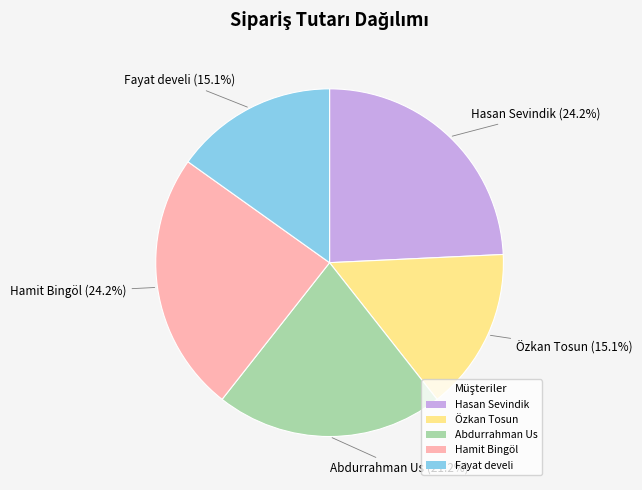

To the nearest percent, what is the average slice percentage?

20%